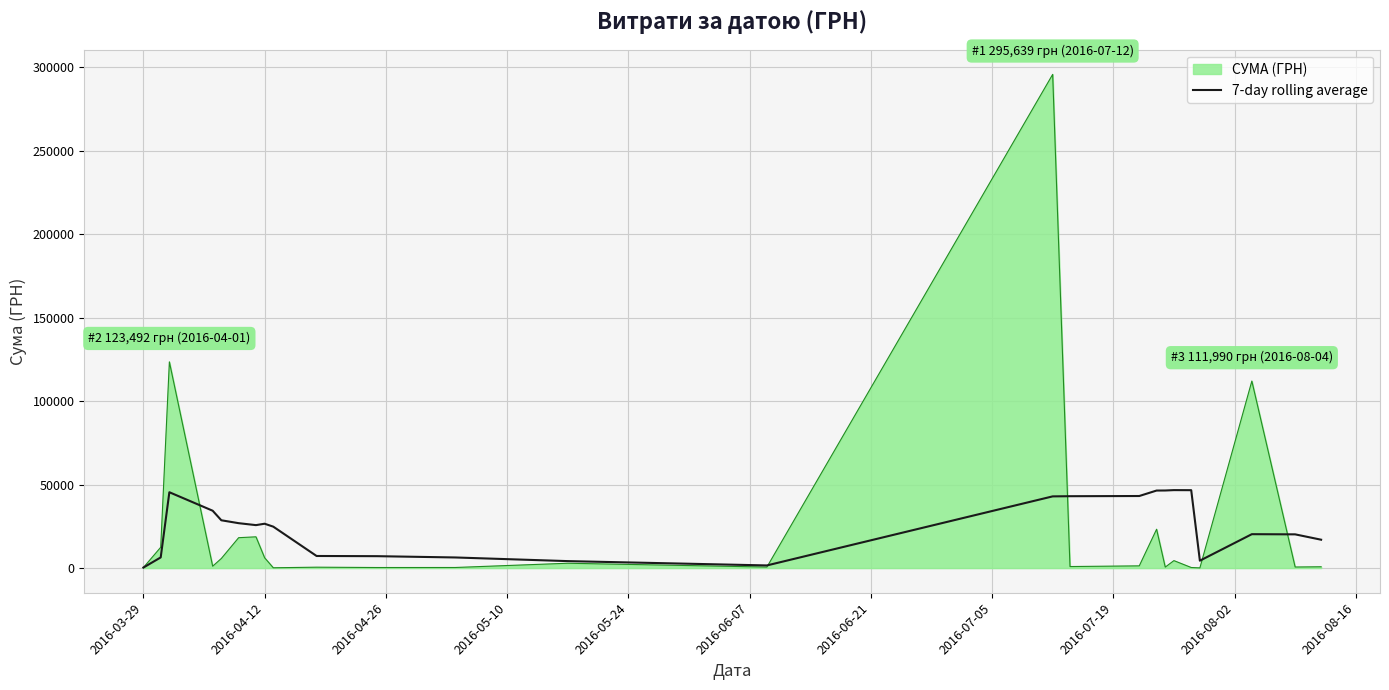

What is the greatest value displayed?

295638.6